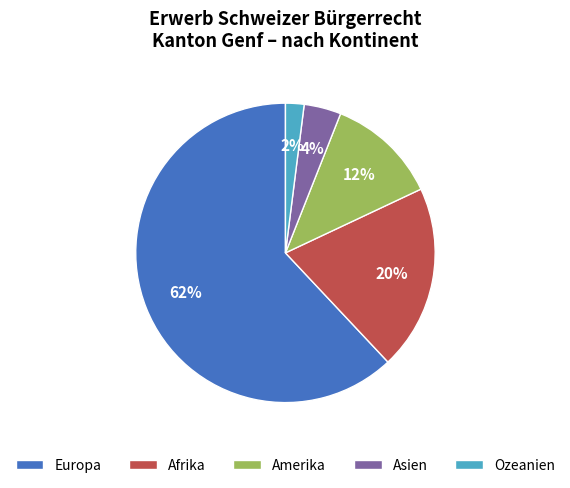

How many segments does this pie chart have?

5